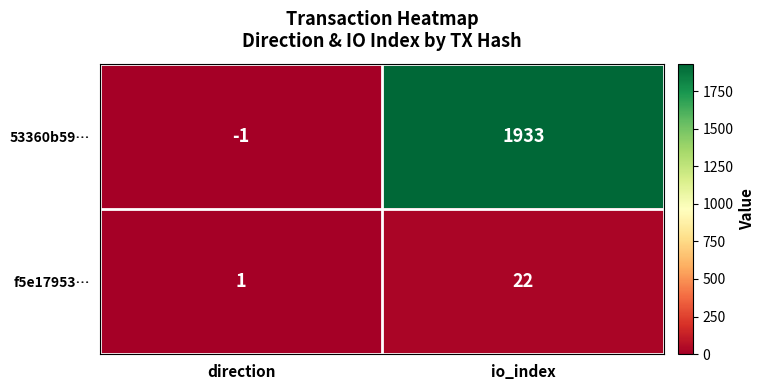

Where is 53360b59… nearest to the value 966?

direction